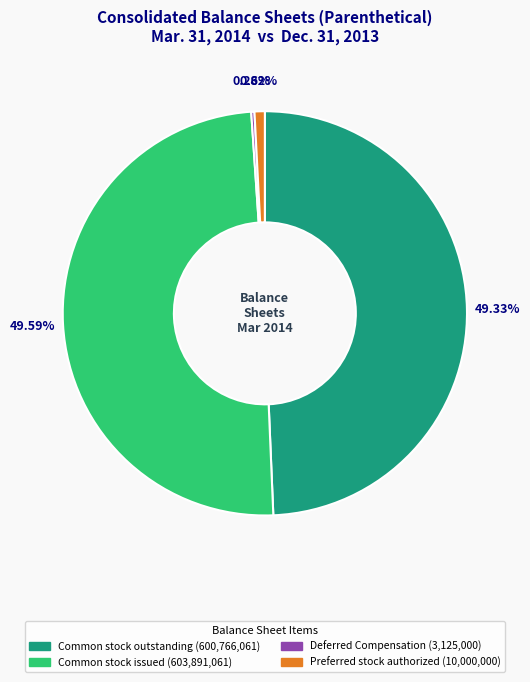

Is there a majority slice in this chart?

No